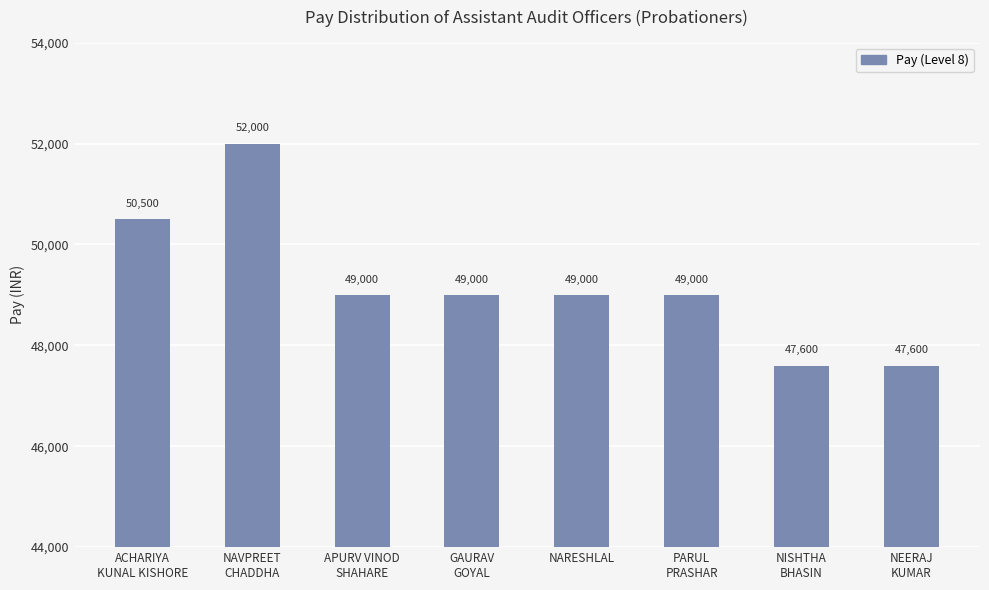

What is the sum of the values at GAURAV
GOYAL and NARESHLAL?

98000